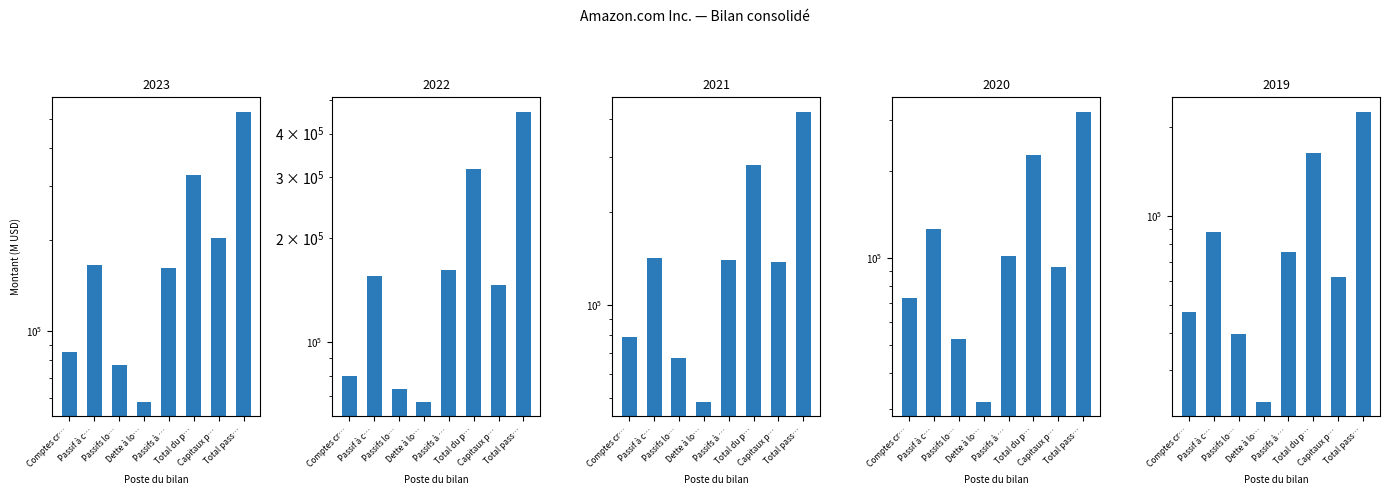

What is the difference between the 2019 values at Passifs lo… and Total pass…?

185457